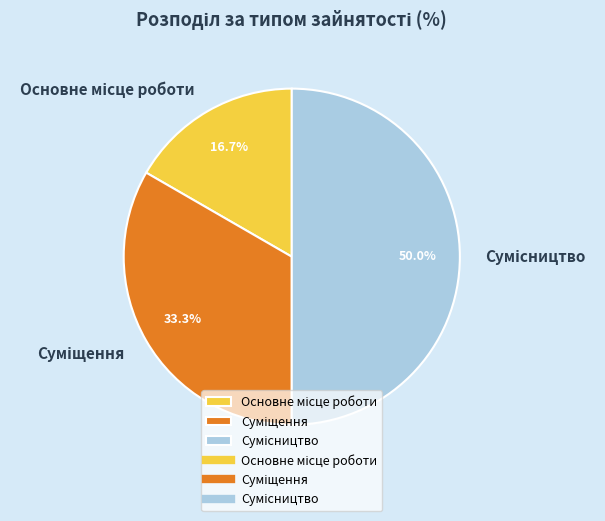

Is there any slice that represents more than half of the pie?

No